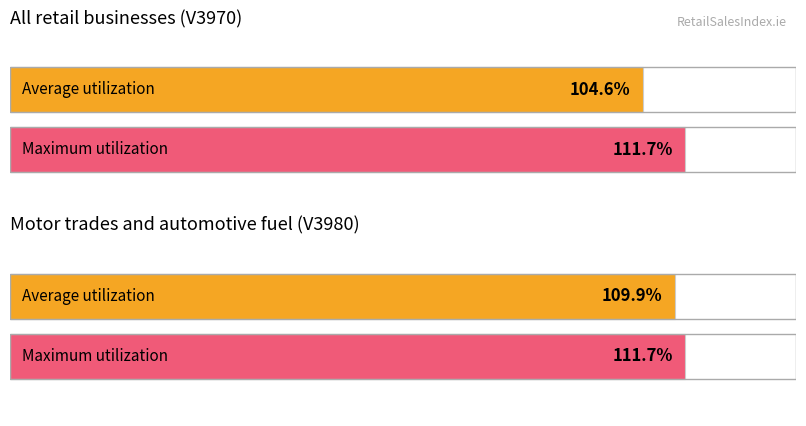

Which series has the largest range (max minus min)?

Average utilization